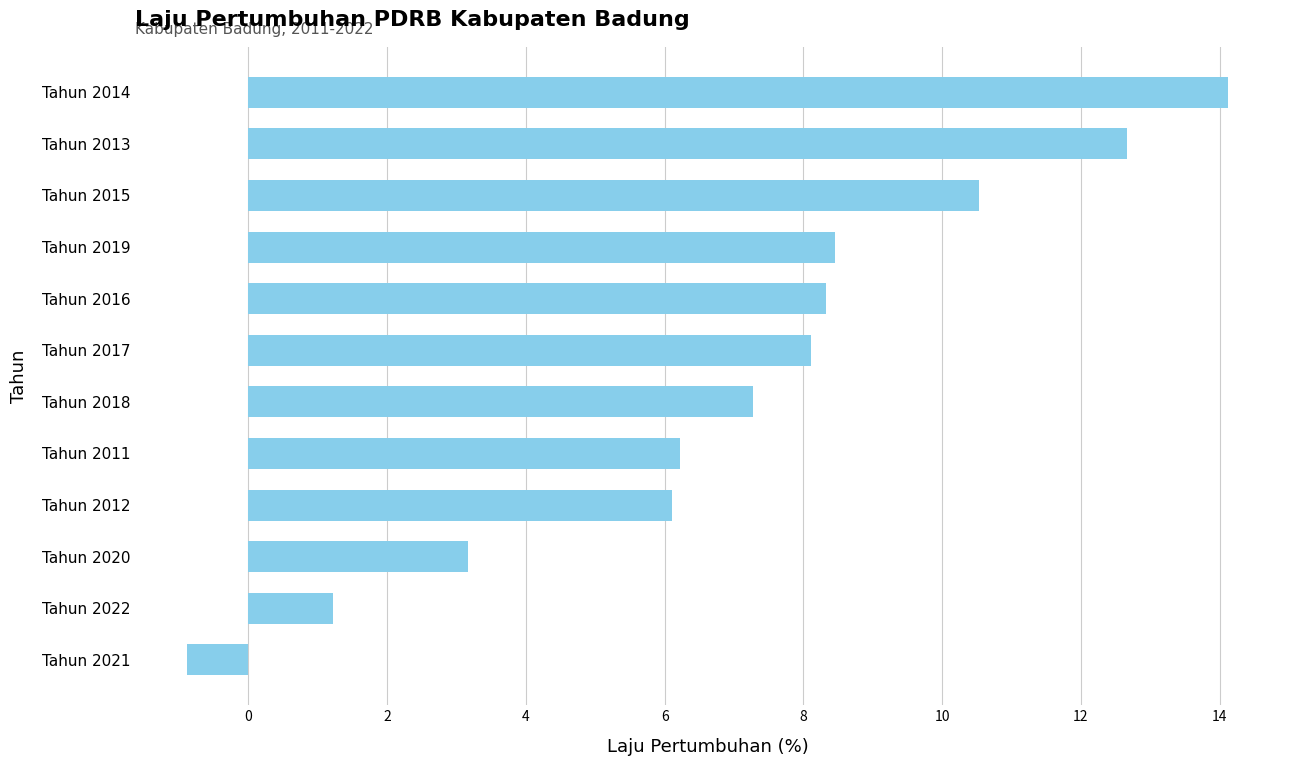

Read the value at Tahun 2015.

10.5